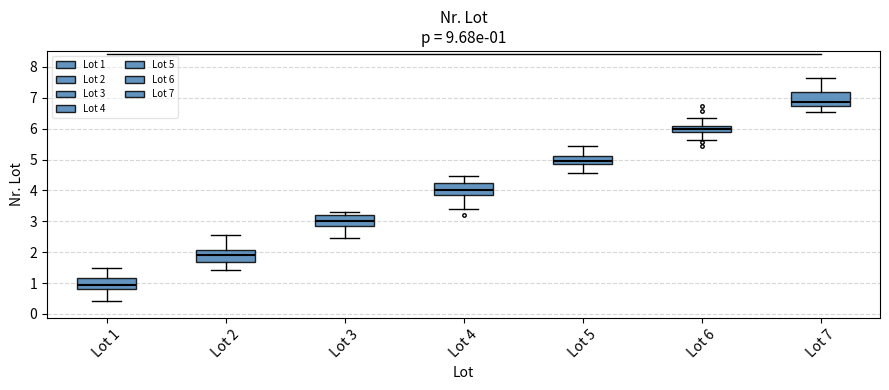

Which box's median line is the lowest?

Lot 1